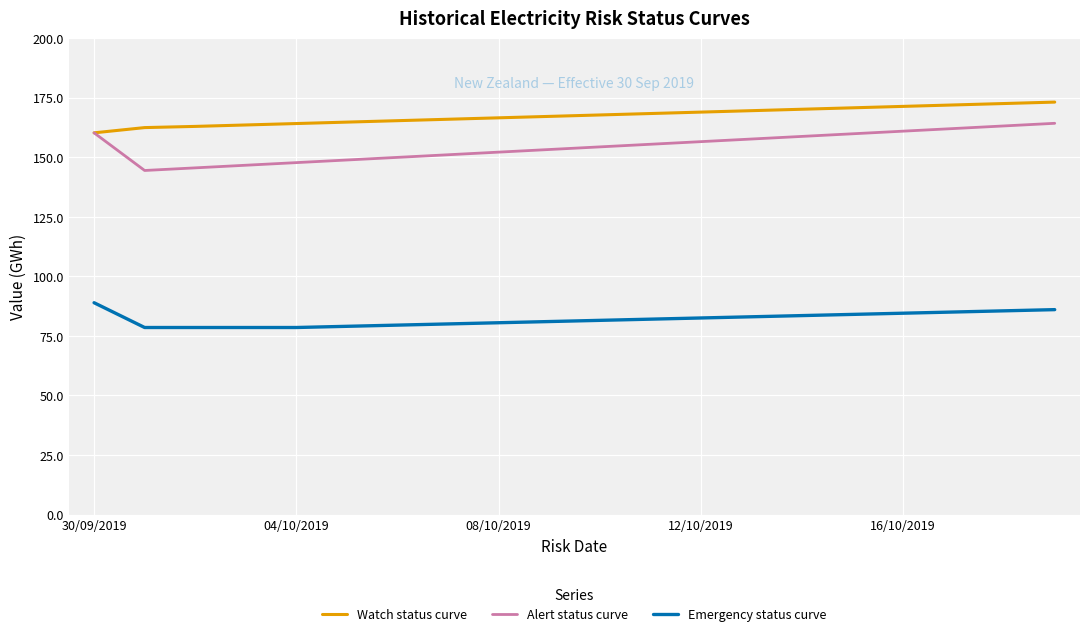

What is the average value of the Emergency status curve series?

82.0